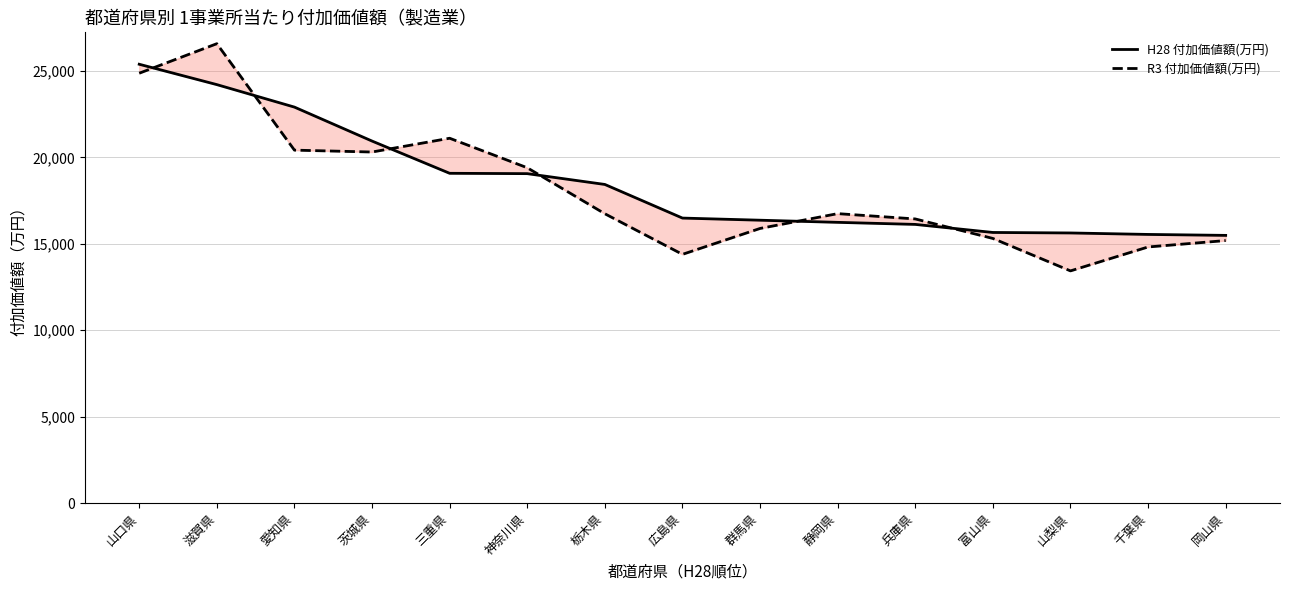

What is the label of the 8th point from the right?

広島県